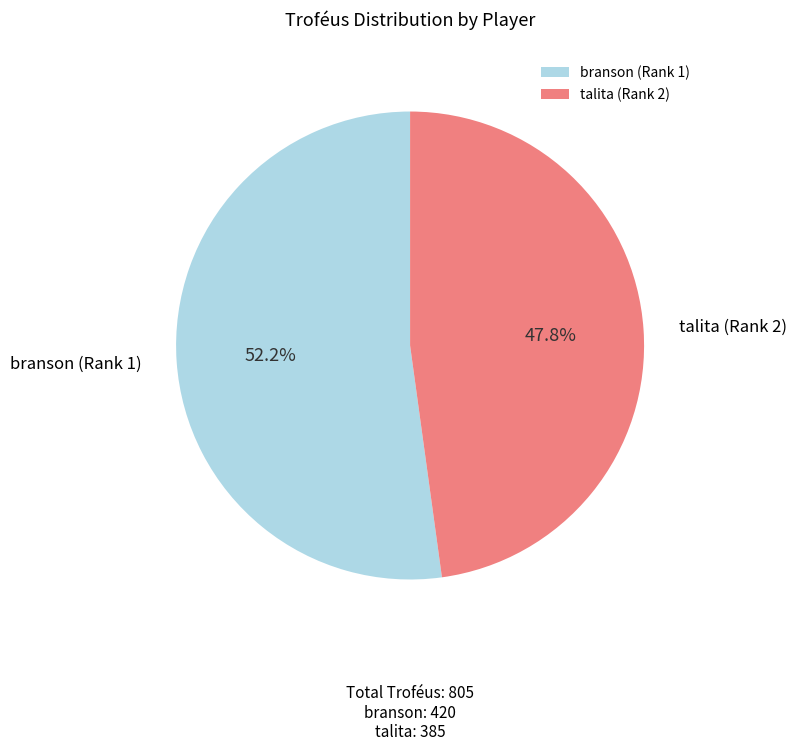

To the nearest percent, what is the combined percentage of talita (Rank 2) and branson (Rank 1)?

100%